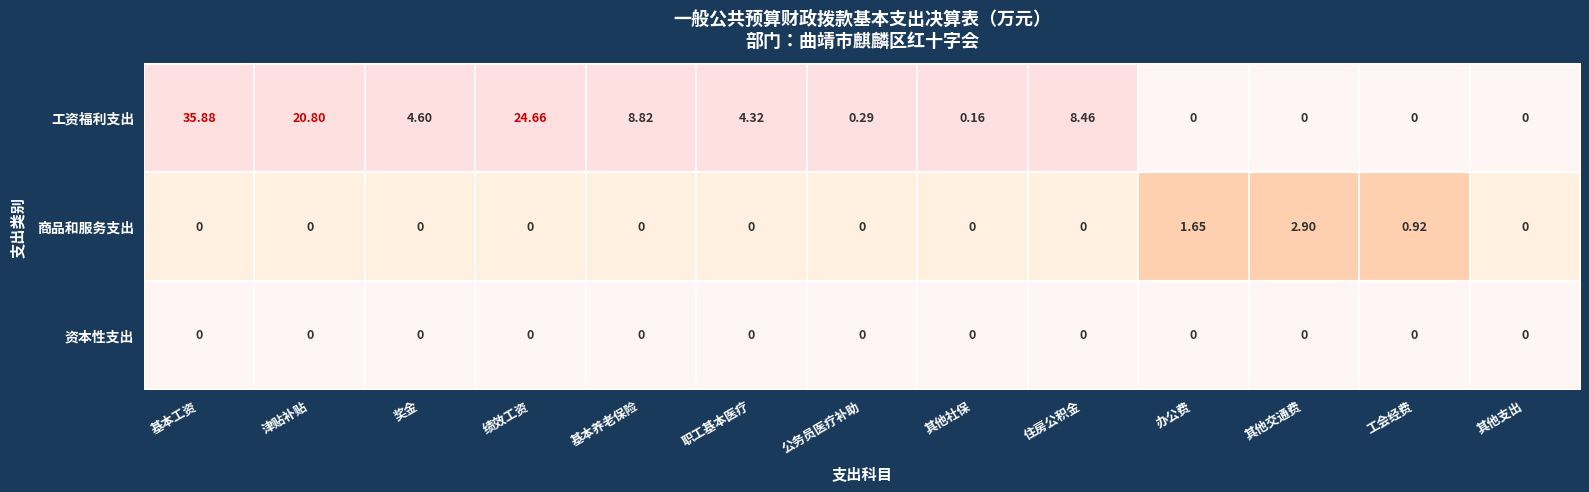

Which series has the largest range (max minus min)?

工资福利支出